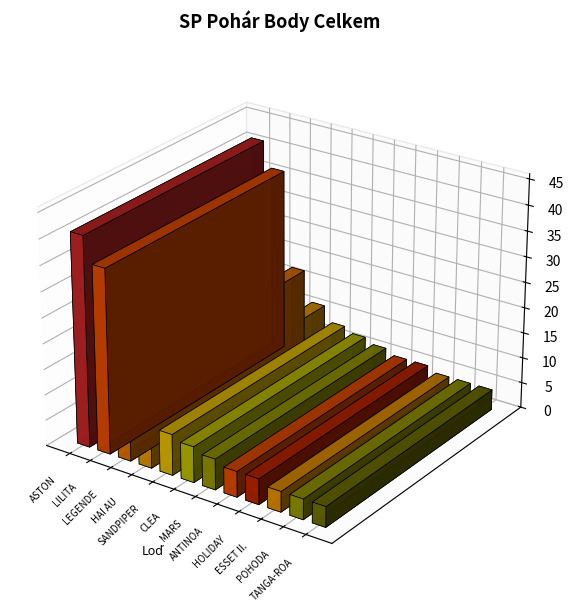

What position from the left is CLEA?

6